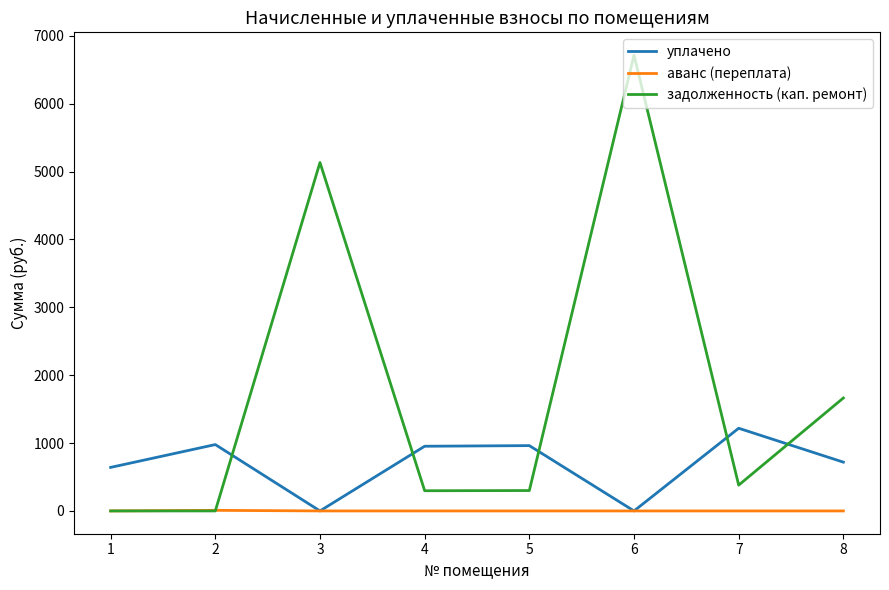

True or false: задолженность (кап. ремонт) and уплачено intersect in this chart.

True